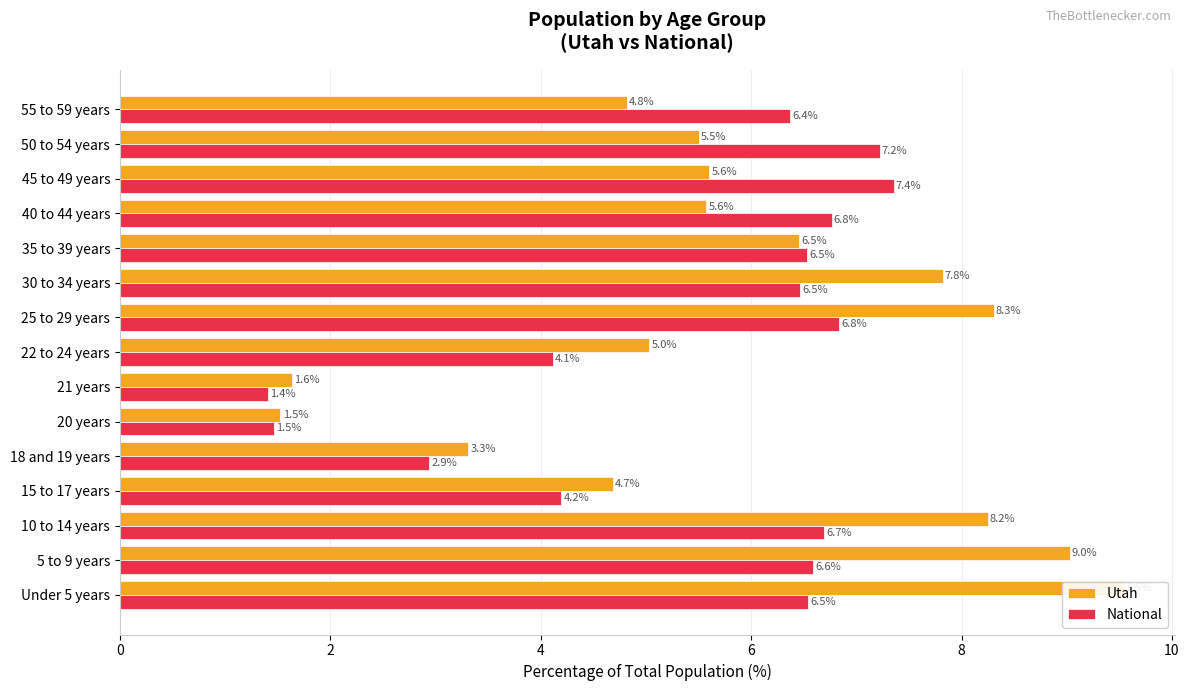

Reading right to left, what are all the values shown in this chart?

Utah: 4.8	5.5	5.6	5.6	6.5	7.8	8.3	5.0	1.6	1.5	3.3	4.7	8.2	9.0	9.5
National: 6.4	7.2	7.4	6.8	6.5	6.5	6.8	4.1	1.4	1.5	2.9	4.2	6.7	6.6	6.5